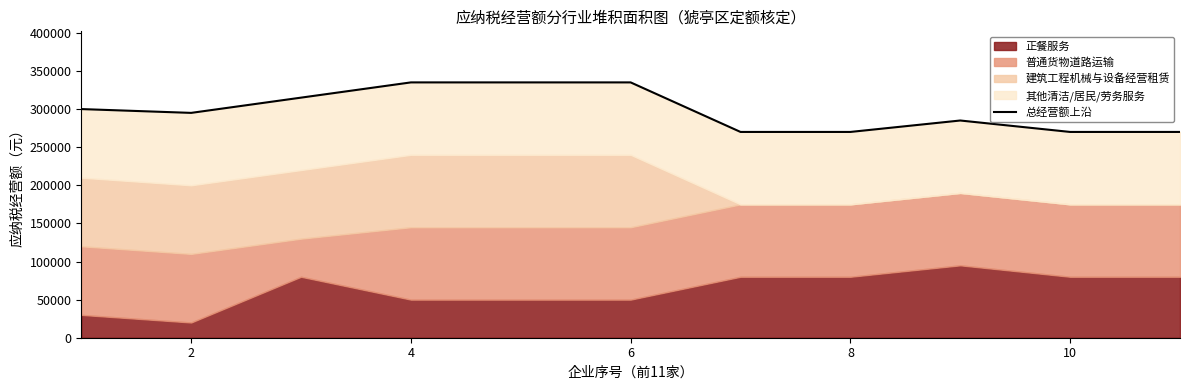

Reading left to right, transcribe all the data shown in this chart.

300000	295000	315000	335000	335000	335000	270000	270000	285000	270000	270000